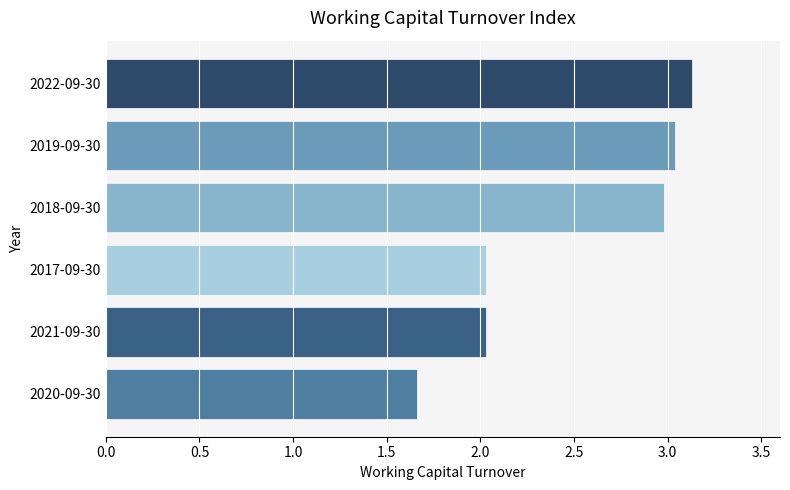

How many data points are less than 2?

1